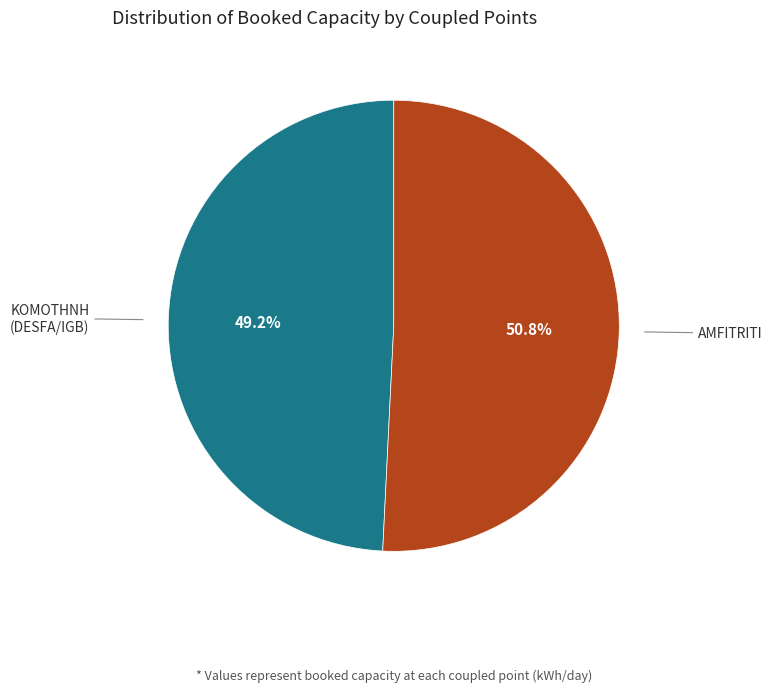

Is the sum of KOMOTHNH (DESFA/IGB) and AMFITRITI greater than half?

Yes